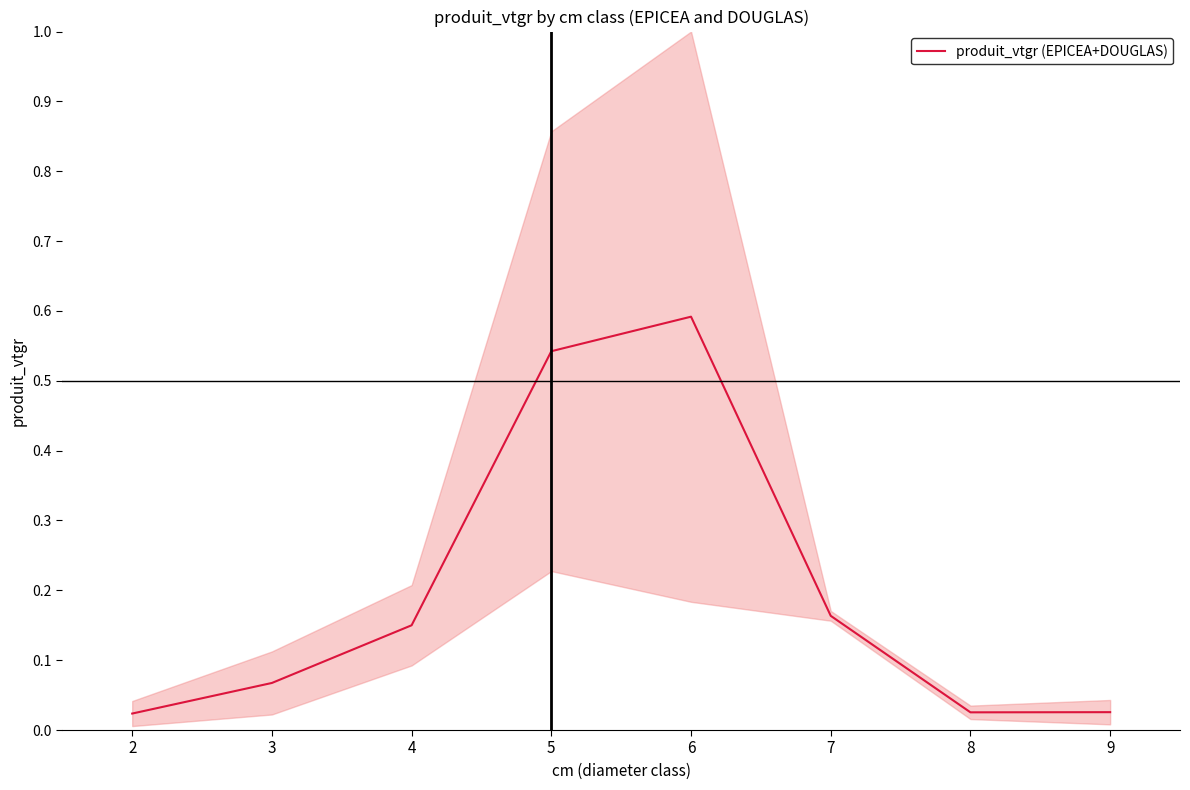

Does the chart have visible grid lines?

No